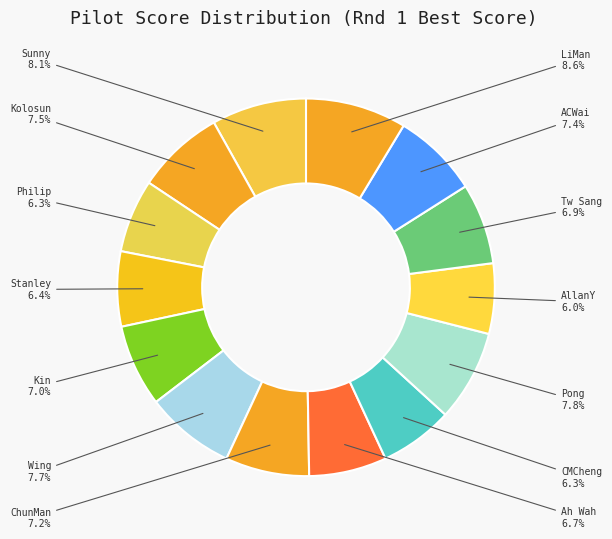

Combined, do Sunny and Pong account for over 50%?

No